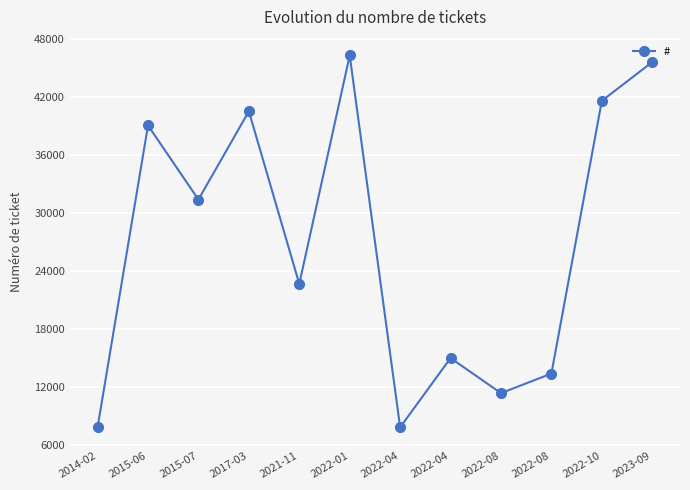

Is this an area chart (filled region under the line)?

No